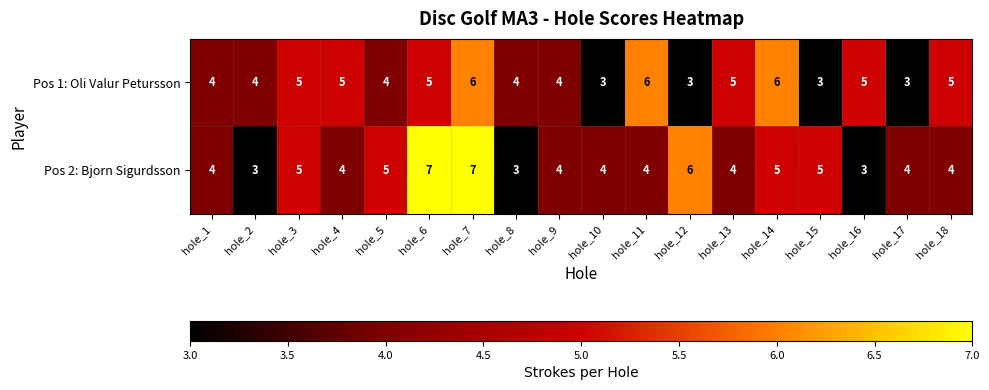

What is the approximate value of Pos 1: Oli Valur Petursson at hole_15?

3